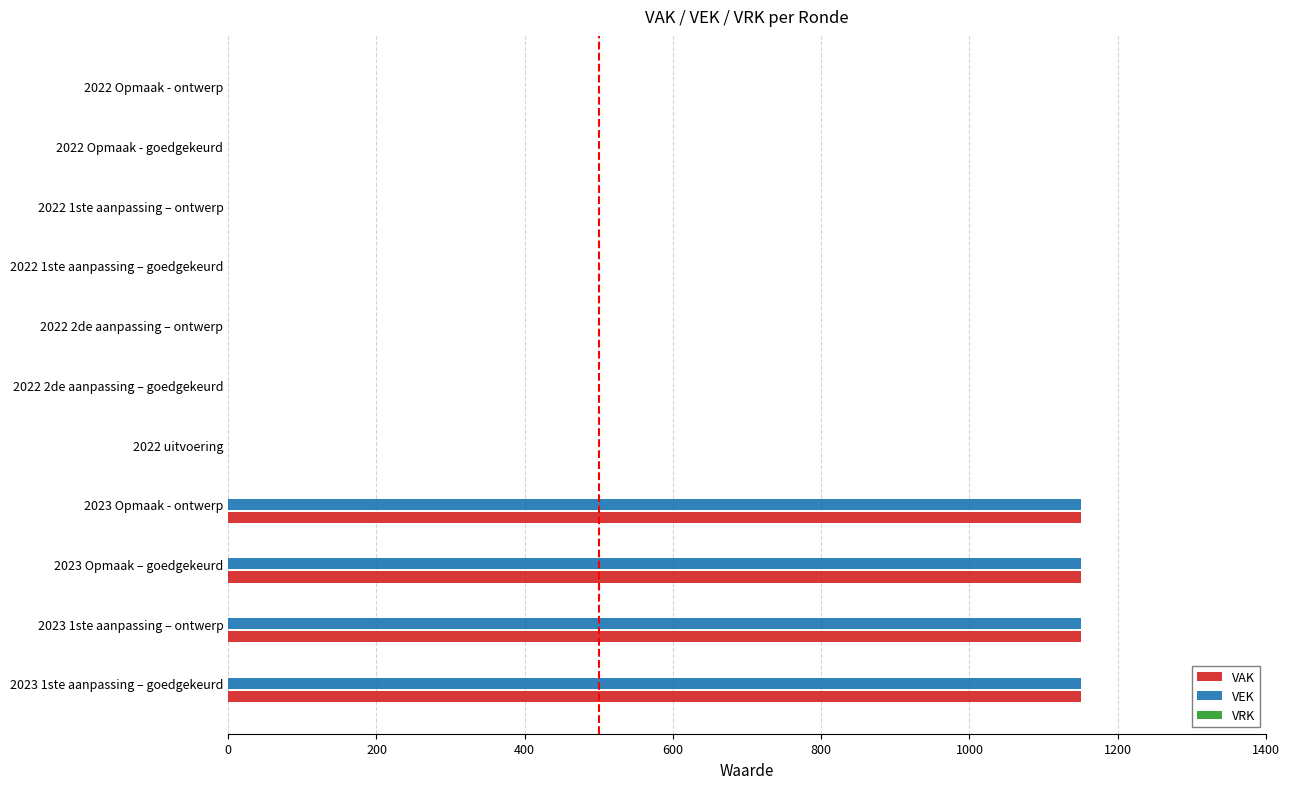

Is it true that VAK equals -667 at 2022 Opmaak - goedgekeurd?

False